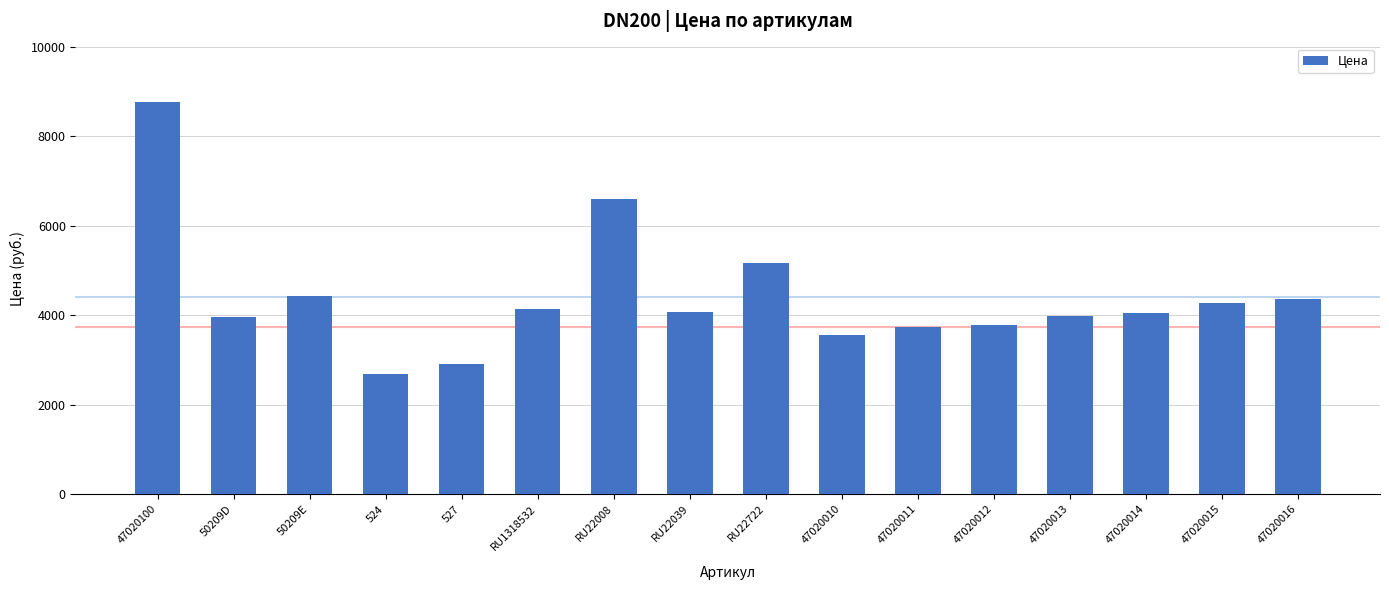

True or false: the data shows 1820 at 47020011.

False